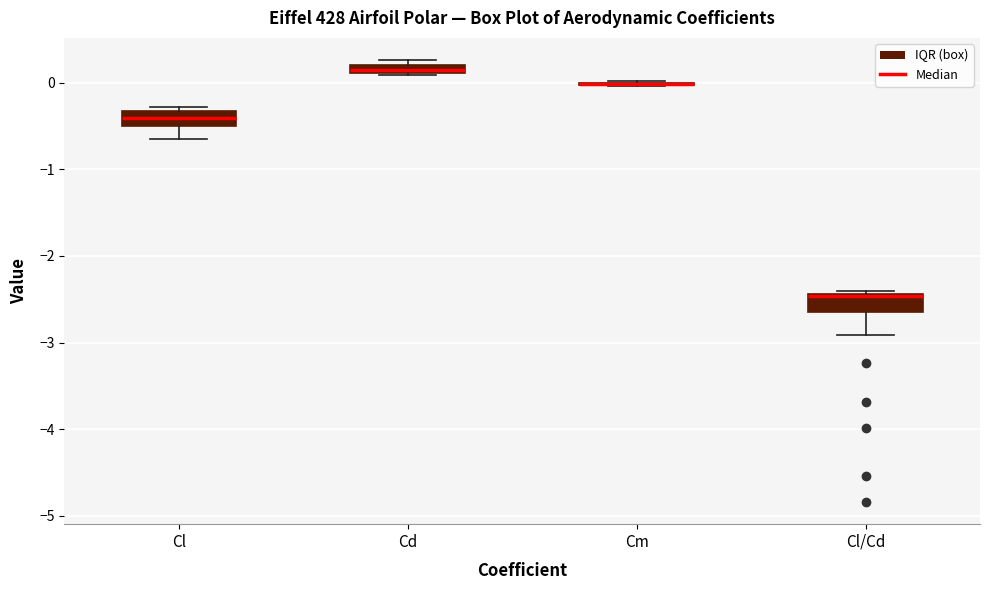

Where is the lower edge of the box for Cl/Cd on the y-axis? The values are not printed on the chart, so give them approximately, as read against the axis.

-2.6